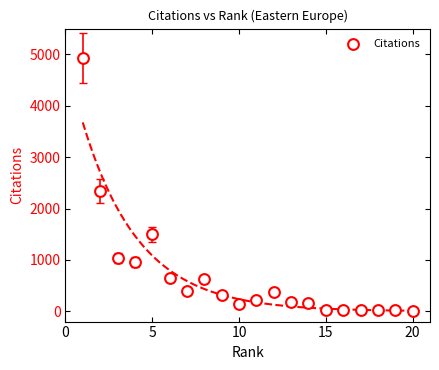

What is the range of X values (max minus min)?

19